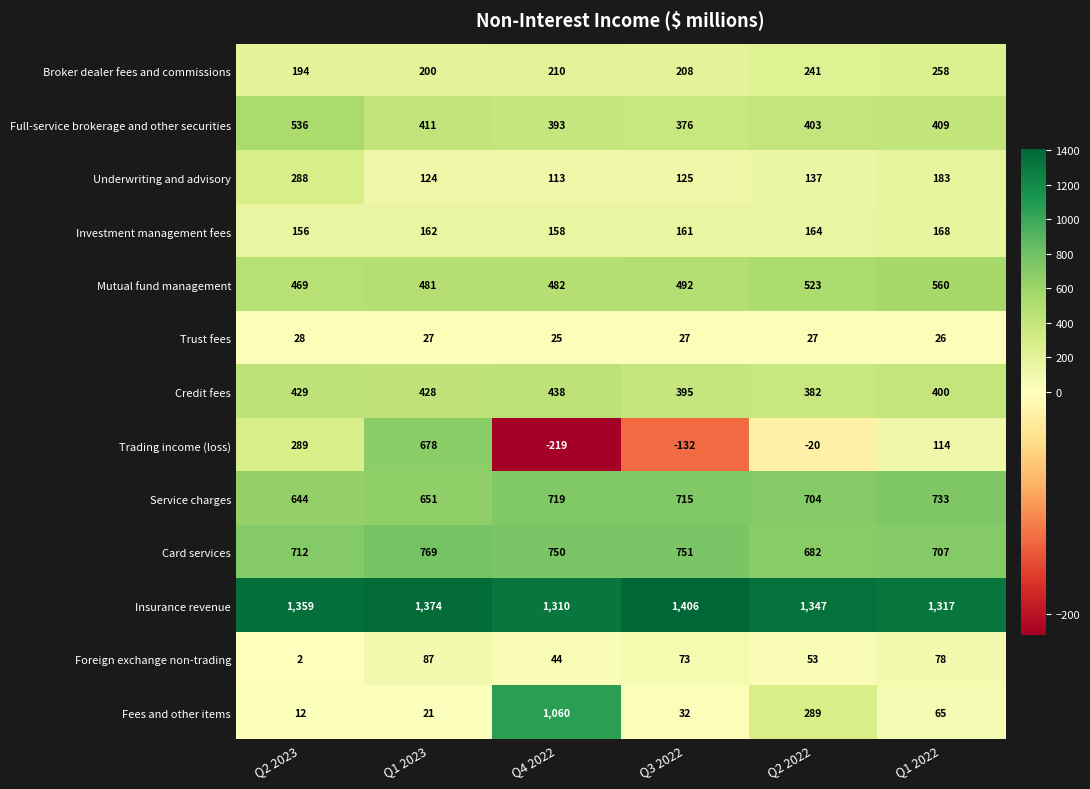

What is the maximum value for Underwriting and advisory?

288